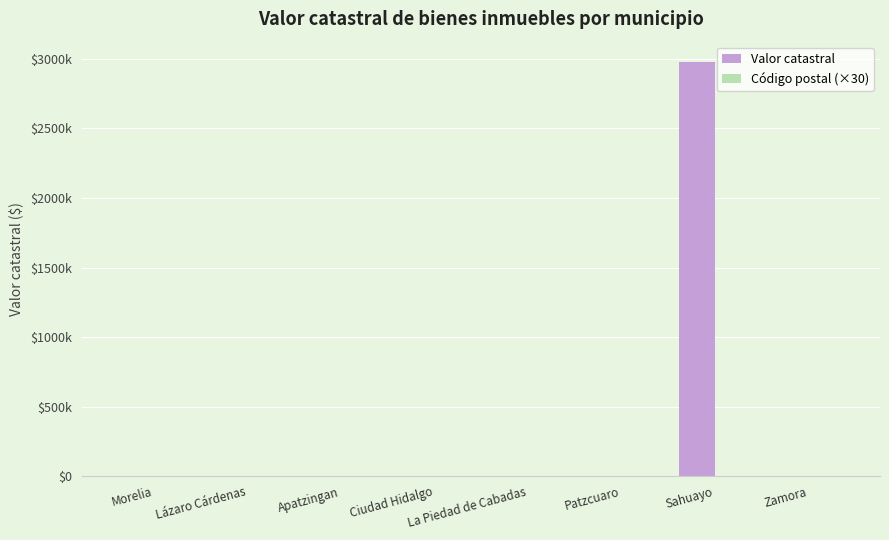

Rank the series at Morelia from highest to lowest value.

Código postal (×30), Valor catastral